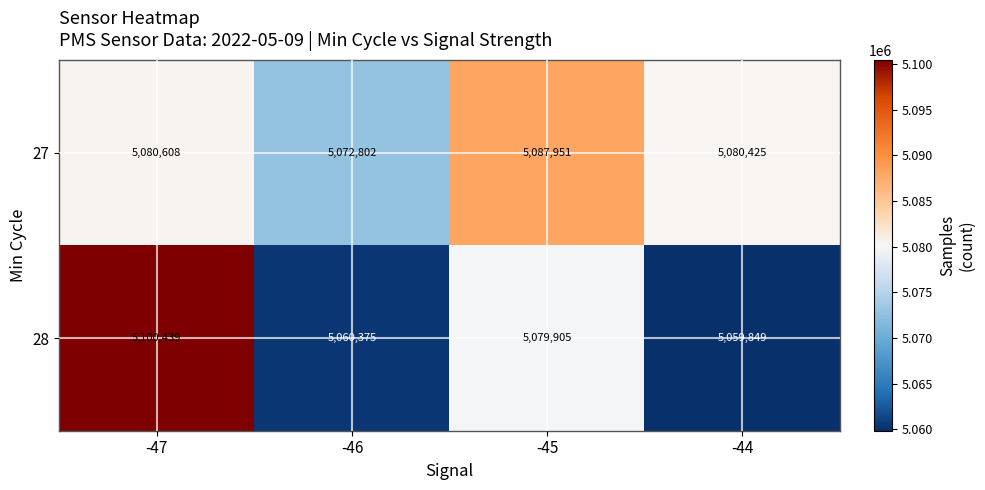

Which category has the lowest value in the 28 series?

-44